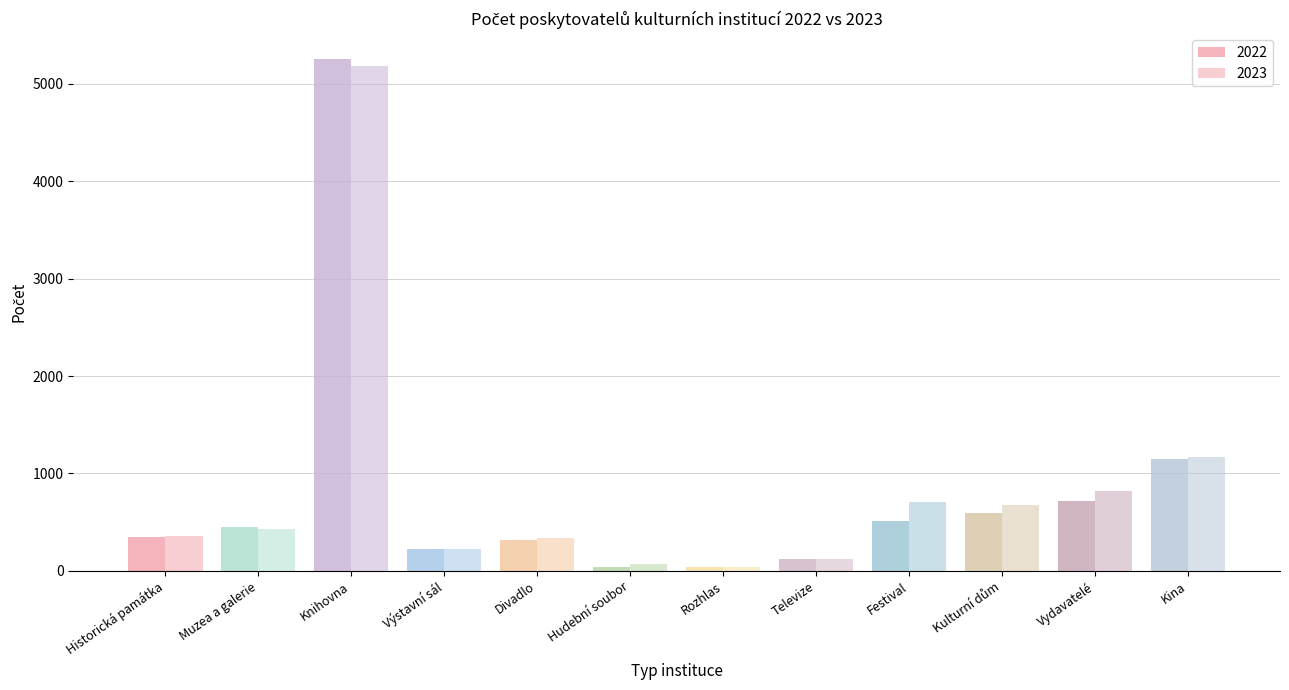

How many data points does each series have?

12